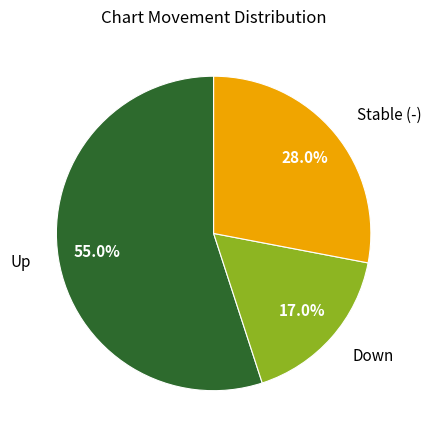

Is there any slice that represents more than half of the pie?

Yes